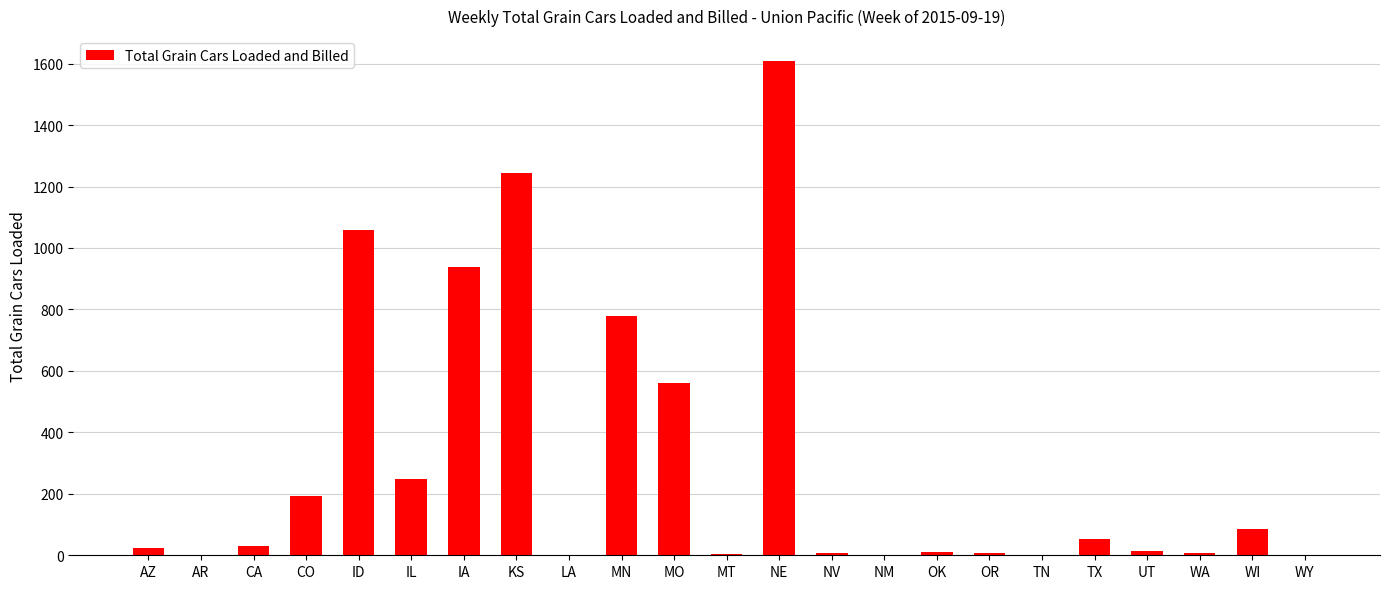

The chart shows a value of 0 at NM. True or false?

True